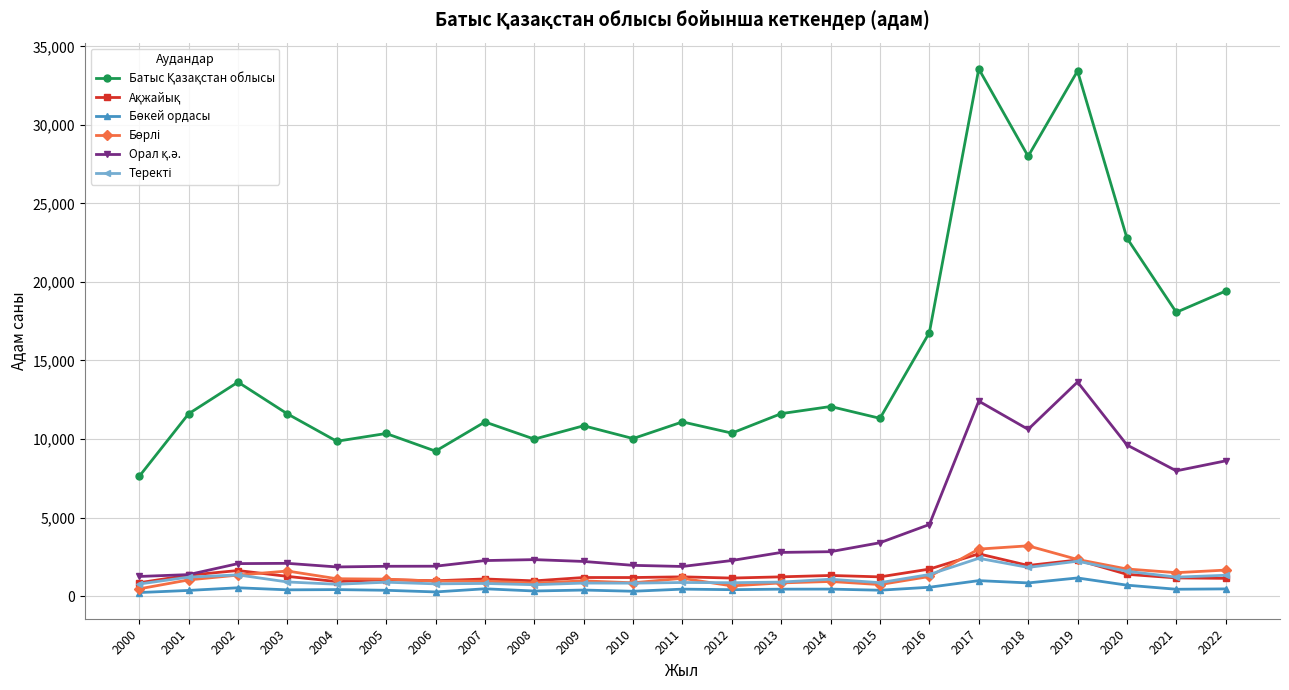

Count the number of data series in this chart.

6